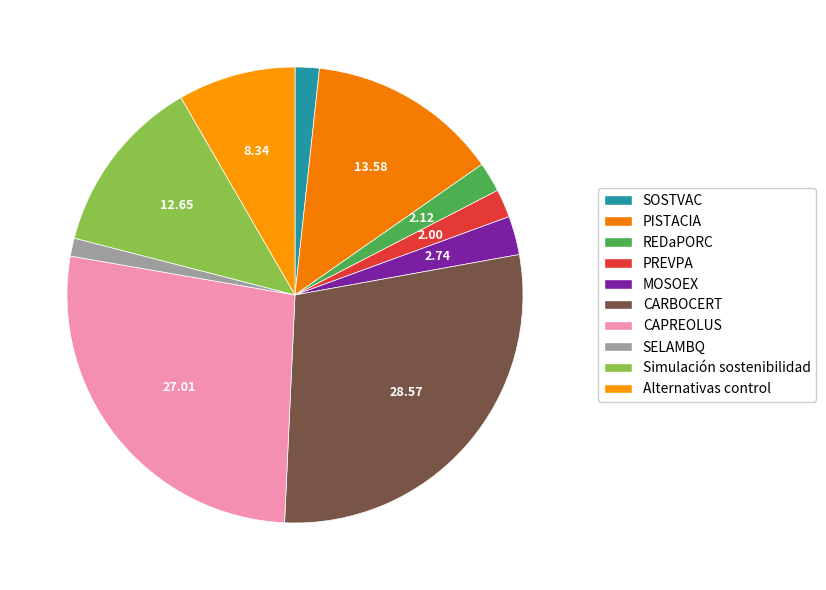

Rank the categories by value from lowest to highest.

SELAMBQ, SOSTVAC, PREVPA, REDaPORC, MOSOEX, Alternativas control, Simulación sostenibilidad, PISTACIA, CAPREOLUS, CARBOCERT